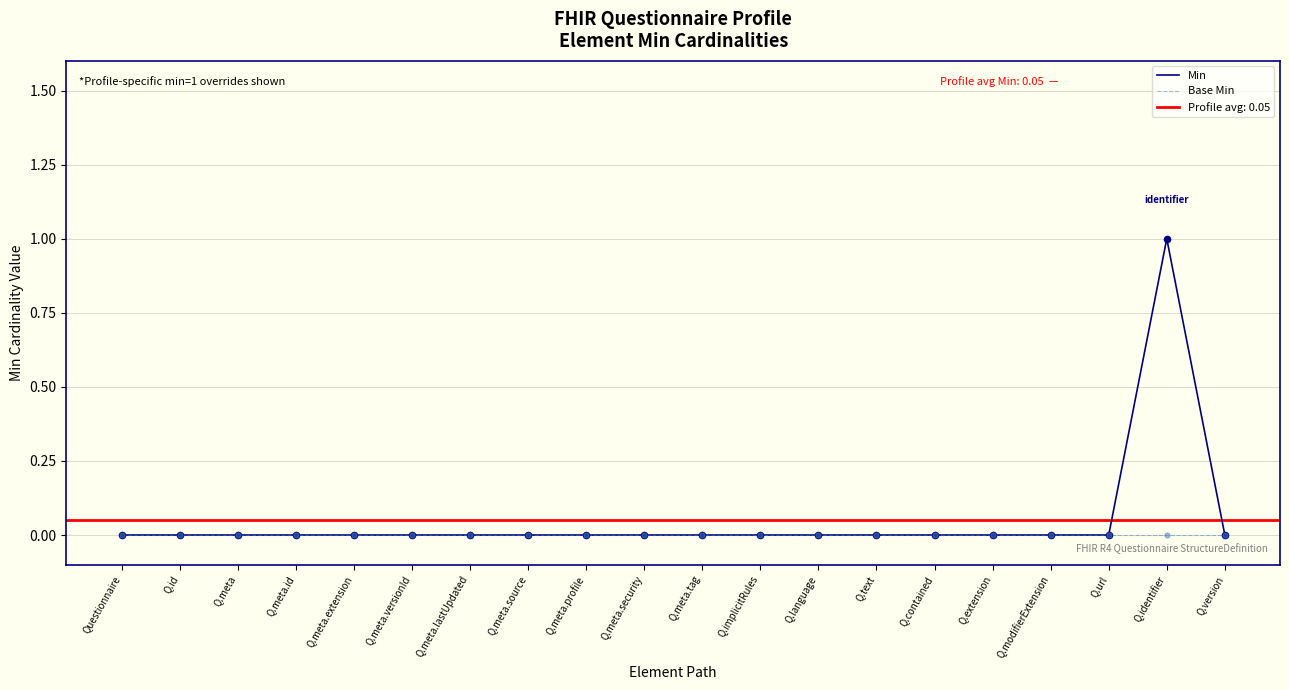

At how many categories does at least one series exceed 0?

1